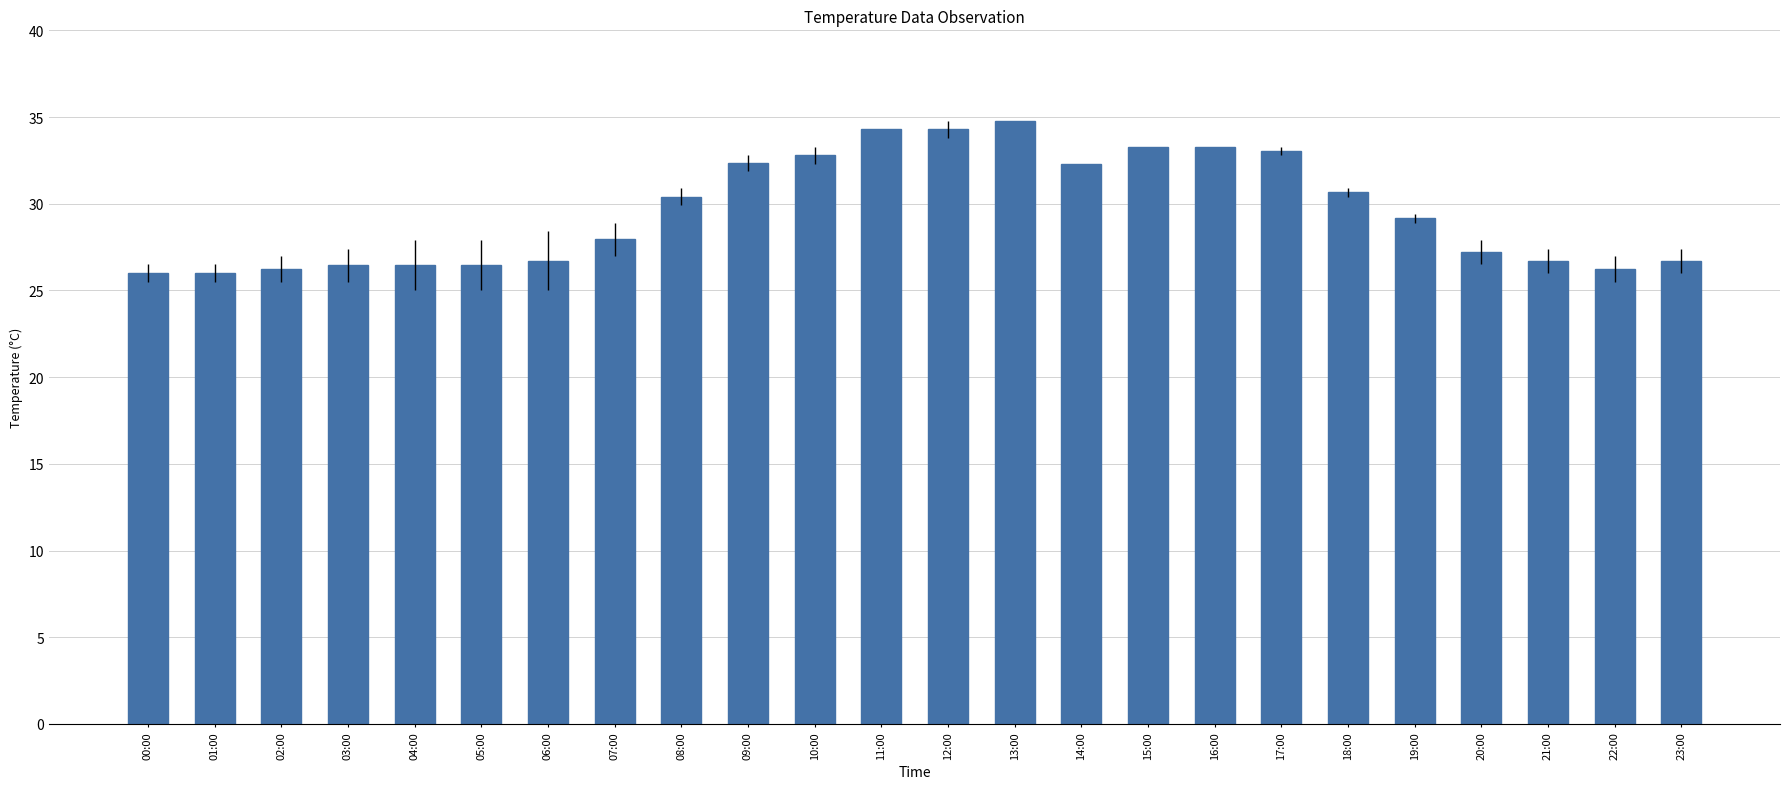

The chart shows a value of 26.4 at 05:00. True or false?

True